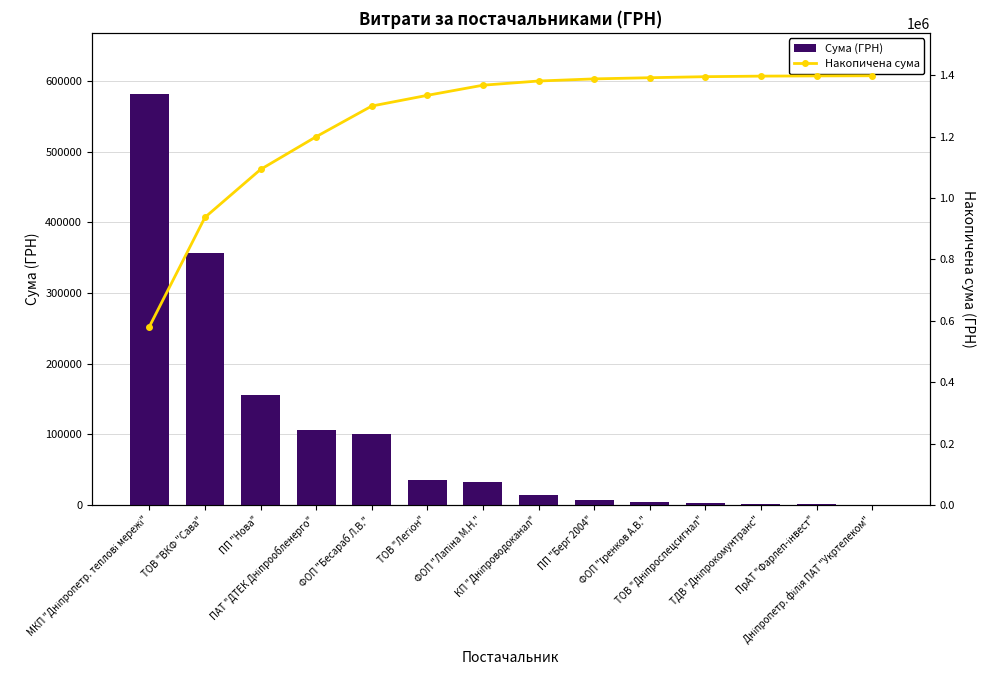

Which series has the largest total across all categories?

Накопичена сума